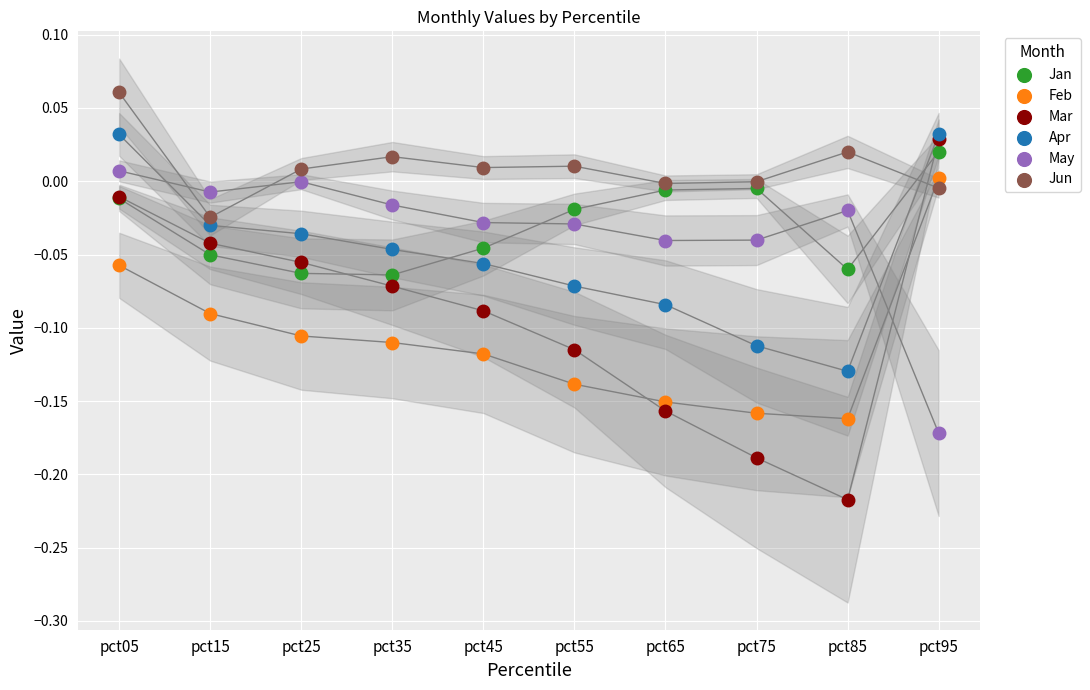

Which series has the largest Y range (max minus min)?

Mar